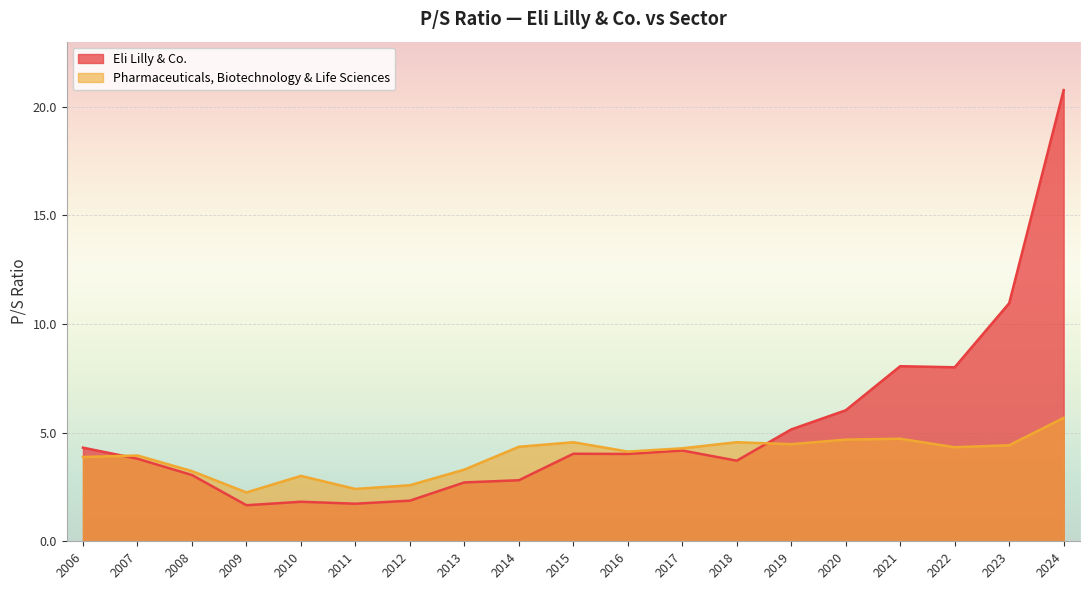

Which series has the largest range (max minus min)?

Eli Lilly & Co.